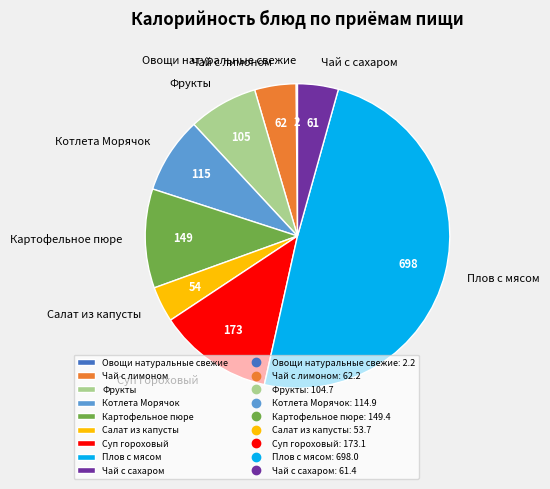

What is the largest slice in the pie chart?

Плов с мясом